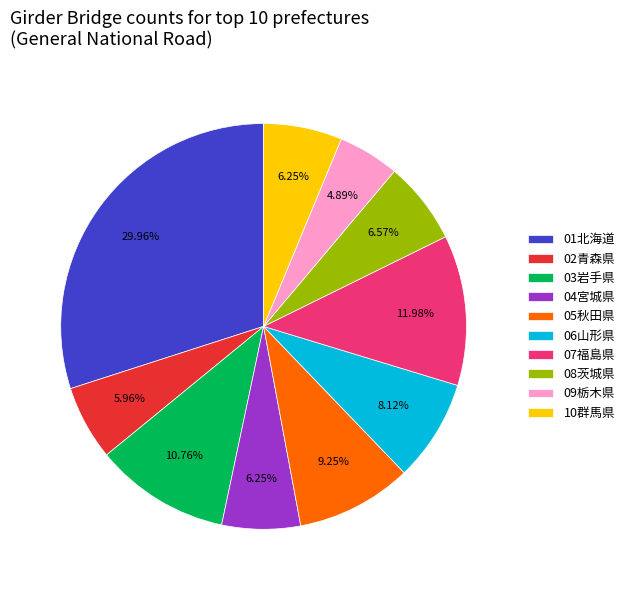

The 07福島県 slice represents 4% of the pie. True or false?

False